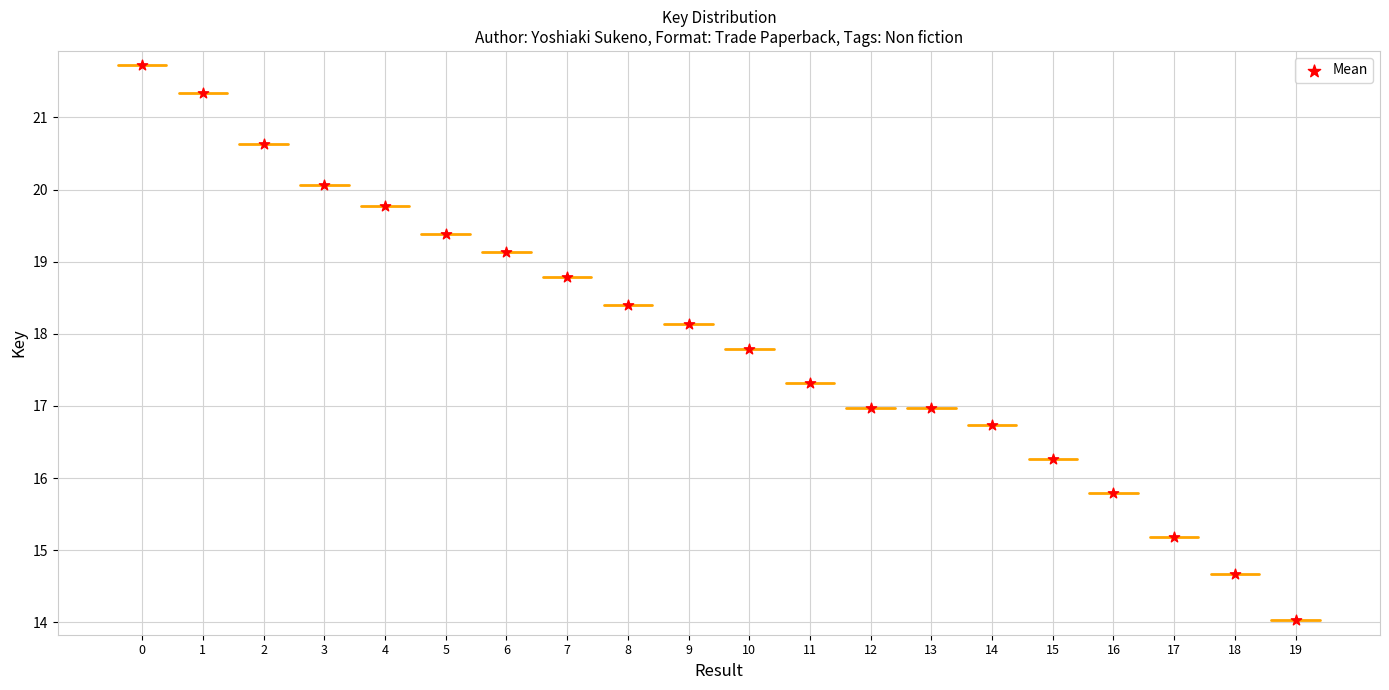

What is the range of Y values (max minus min)?

7.7